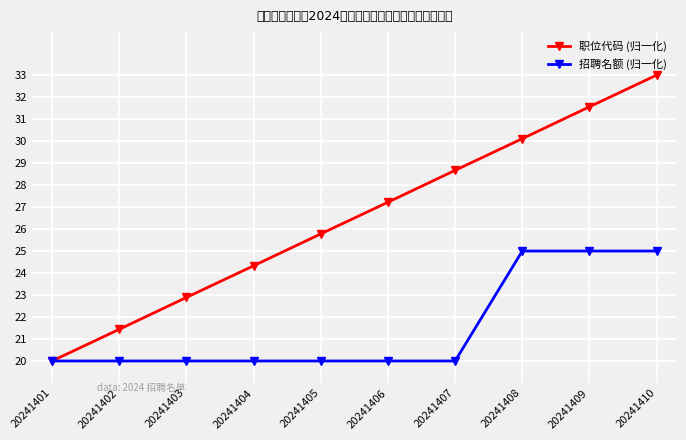

At which label is 职位代码 (归一化) closest to 26?

20241405